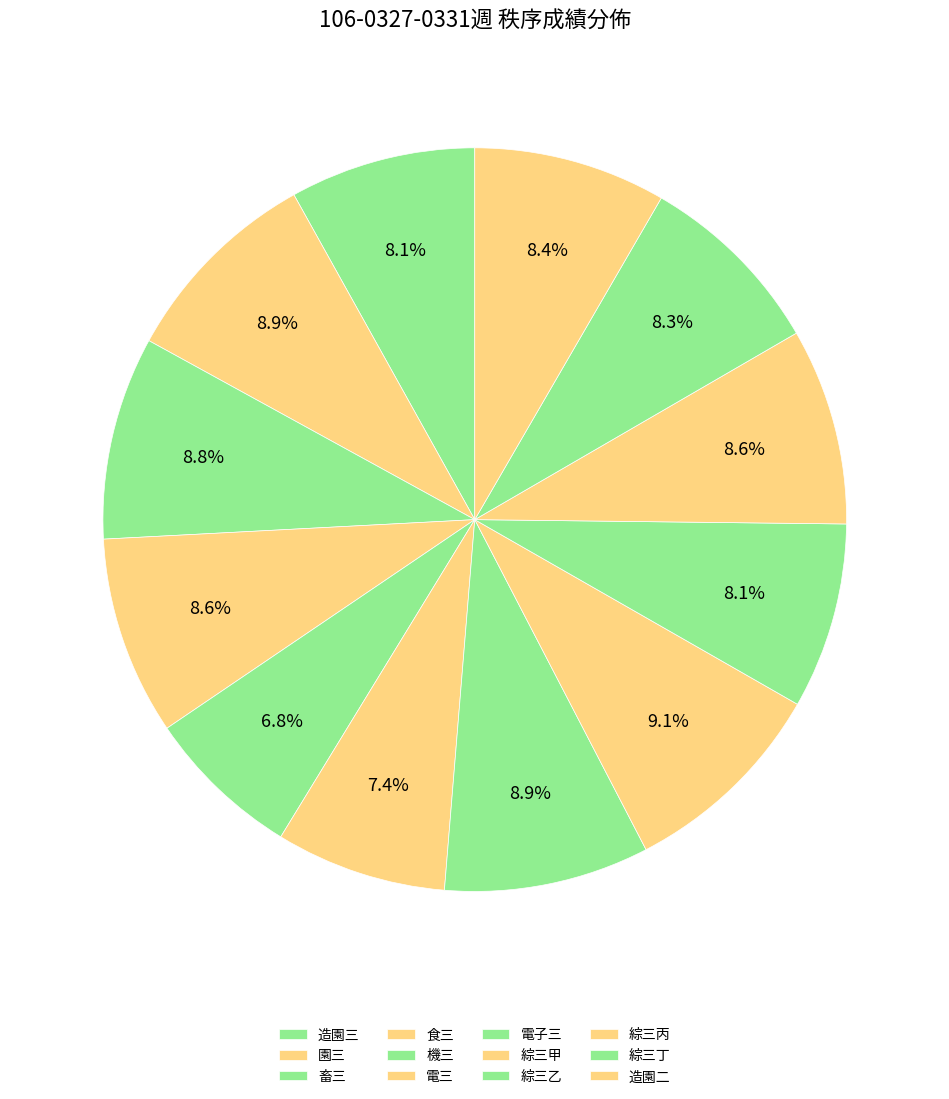

Which slice is the largest?

綜三甲